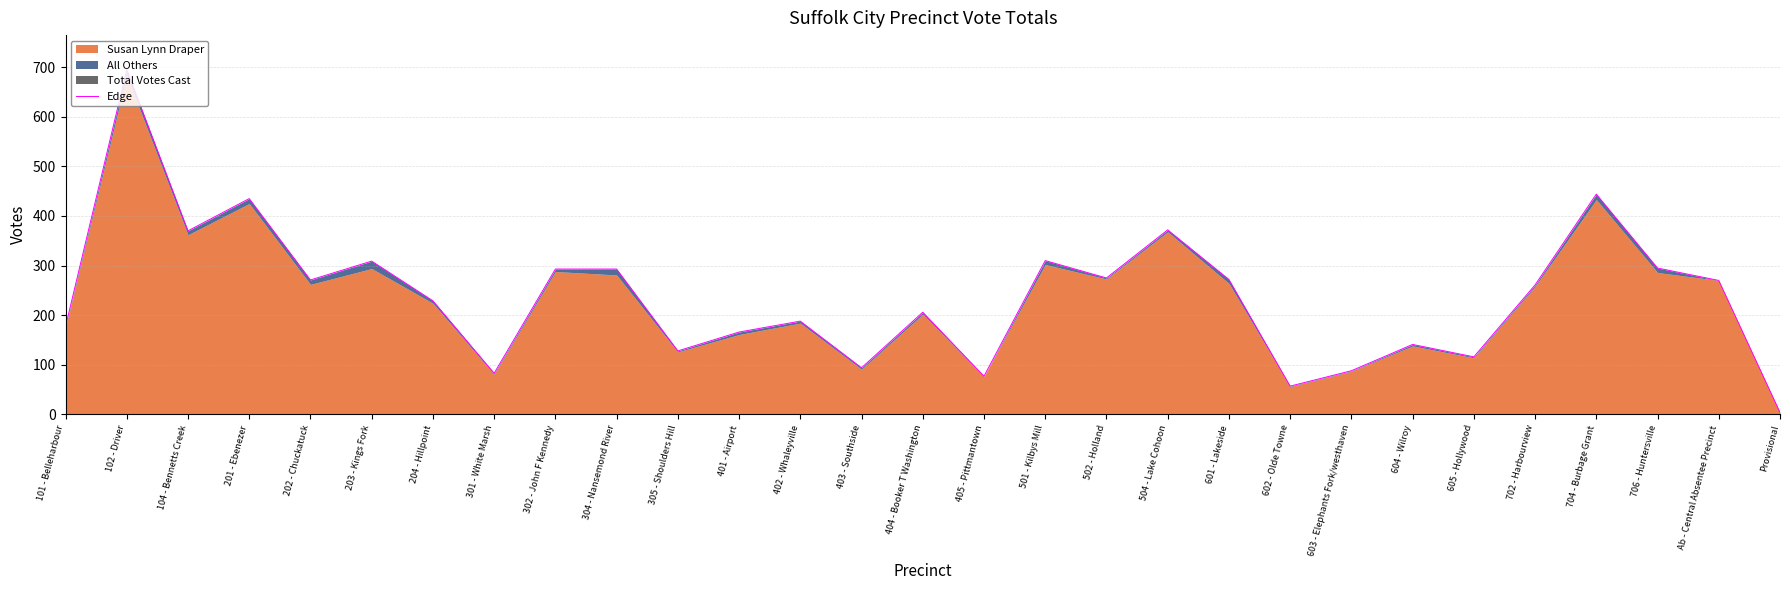

What is the sum of all values?

6919